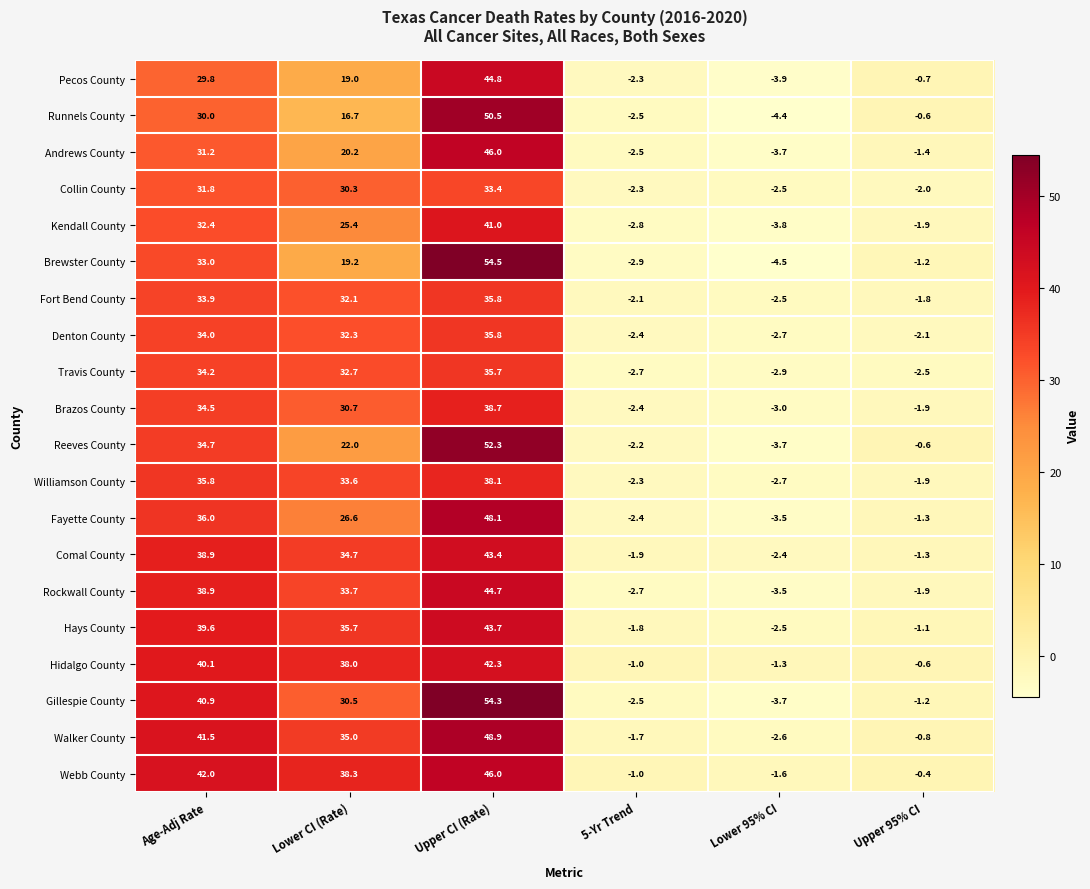

What is the spread (max minus min) of values at 5-Yr Trend?

1.9